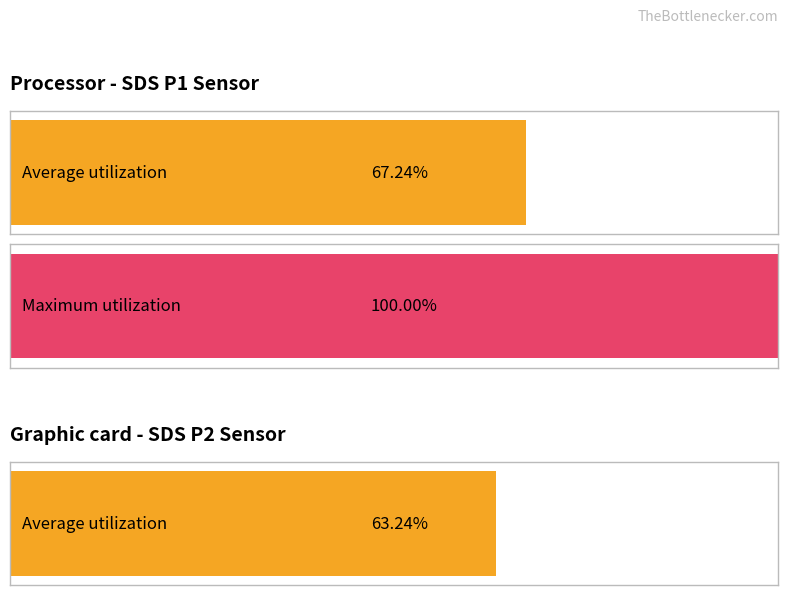

Which series has the largest total across all categories?

SDS_P1